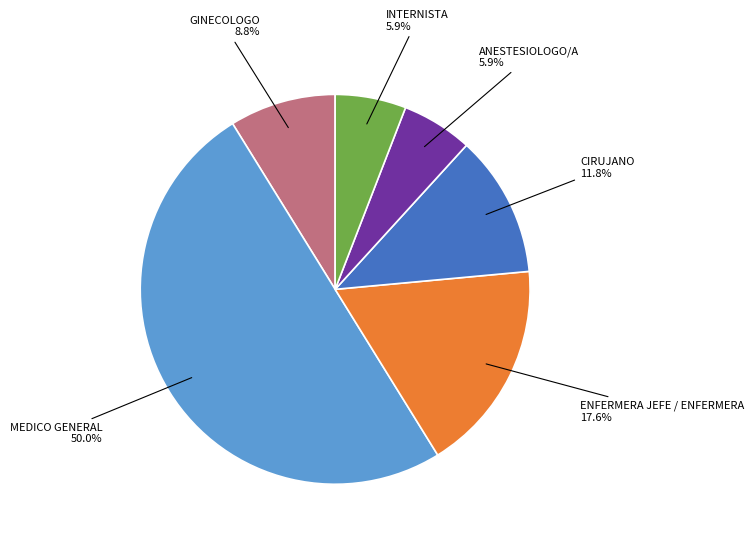

Is there a majority slice in this chart?

Yes